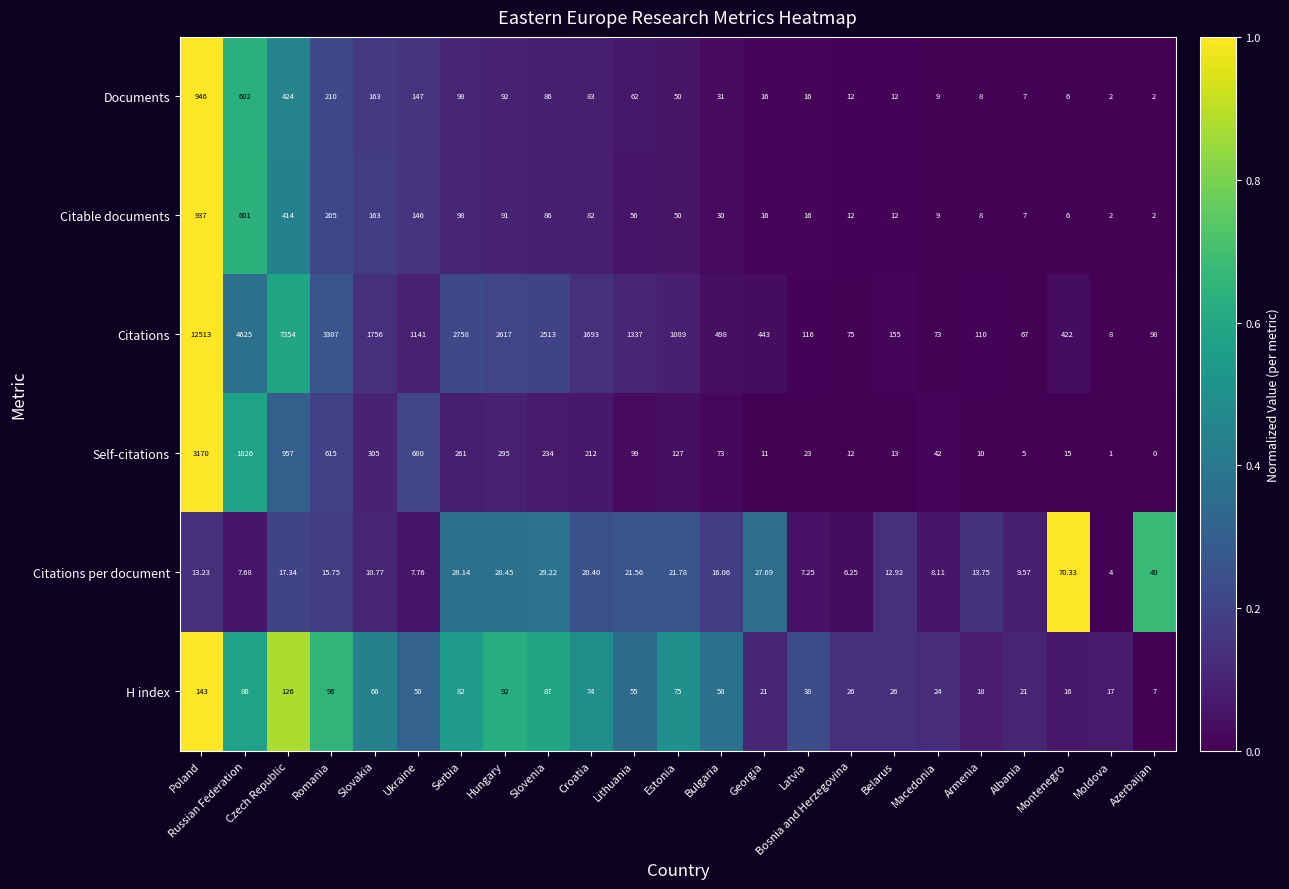

Which series has the largest range (max minus min)?

Citations